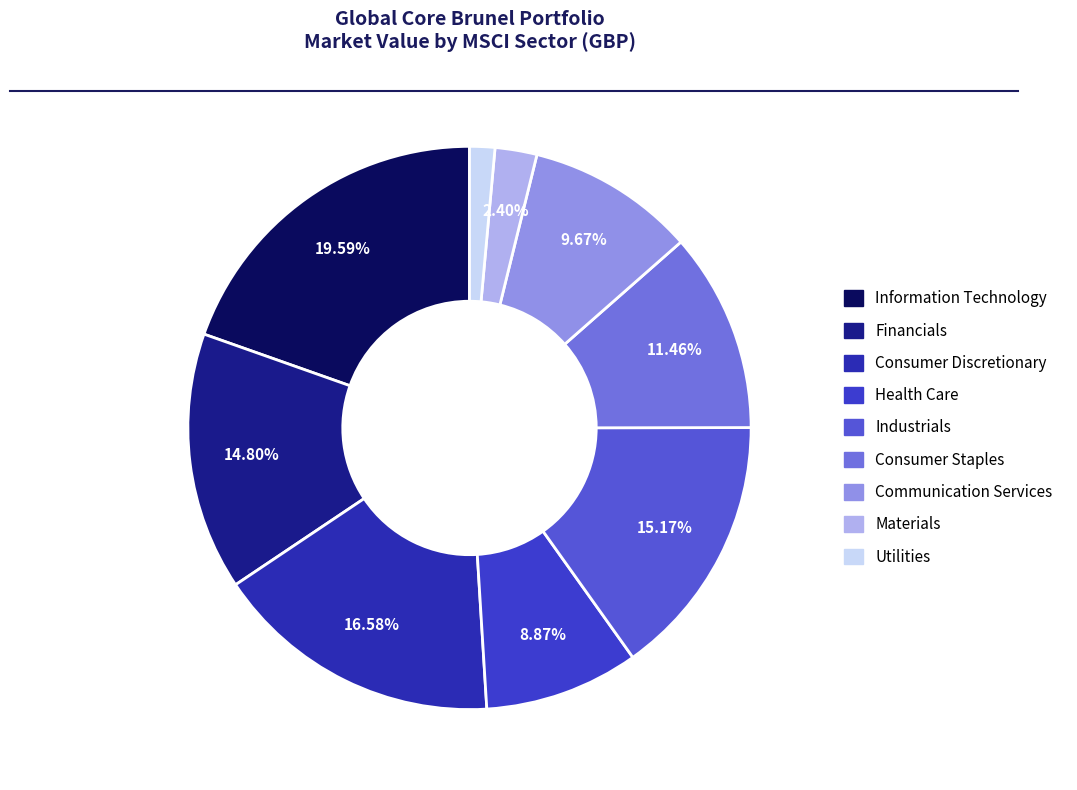

To the nearest percent, what portion does Communication Services represent?

10%